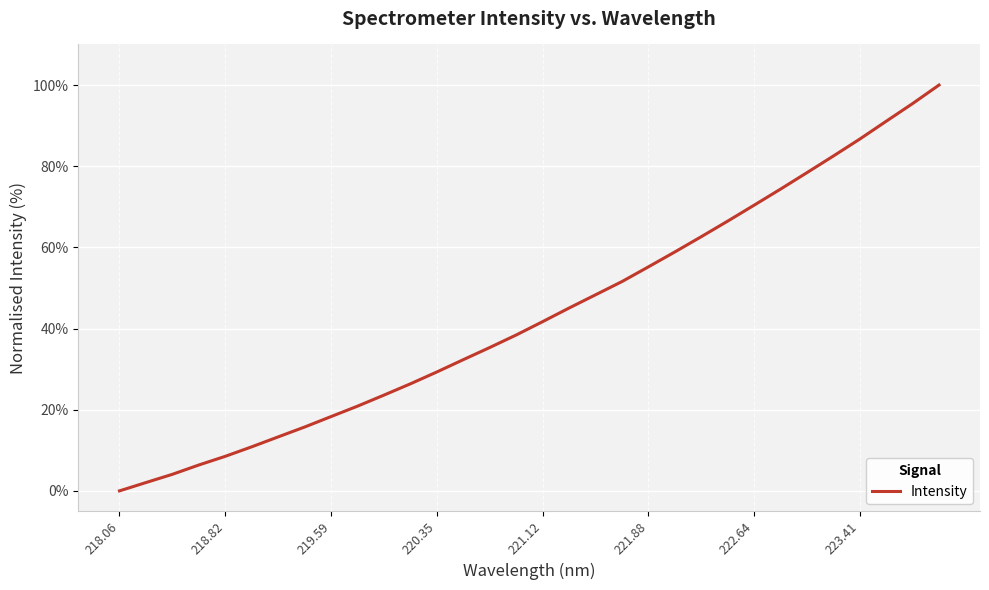

What is the maximum value shown in the chart?

100.0